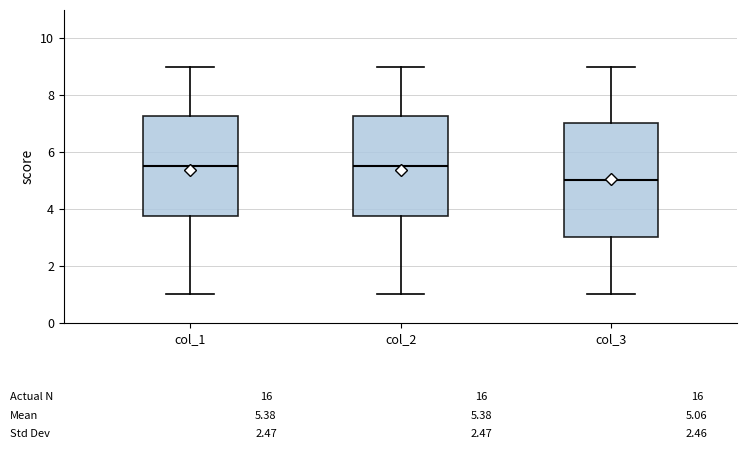

Which box has the lowest median line?

col_3